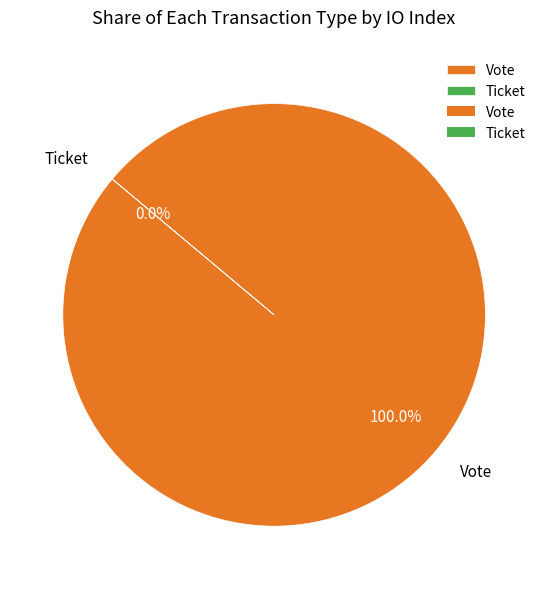

Rank the categories by value from lowest to highest.

Ticket, Vote